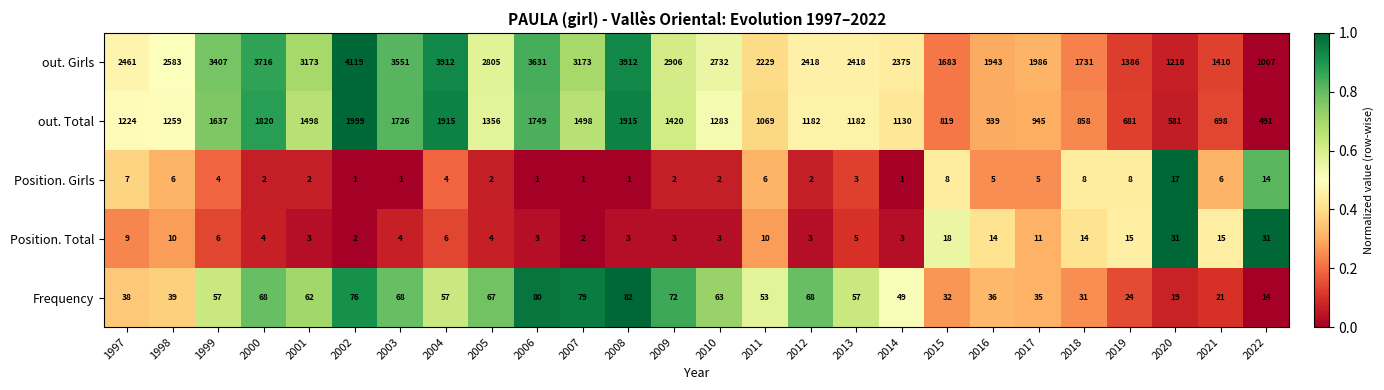

The value of Frequency at 2006 is 111. True or false?

False